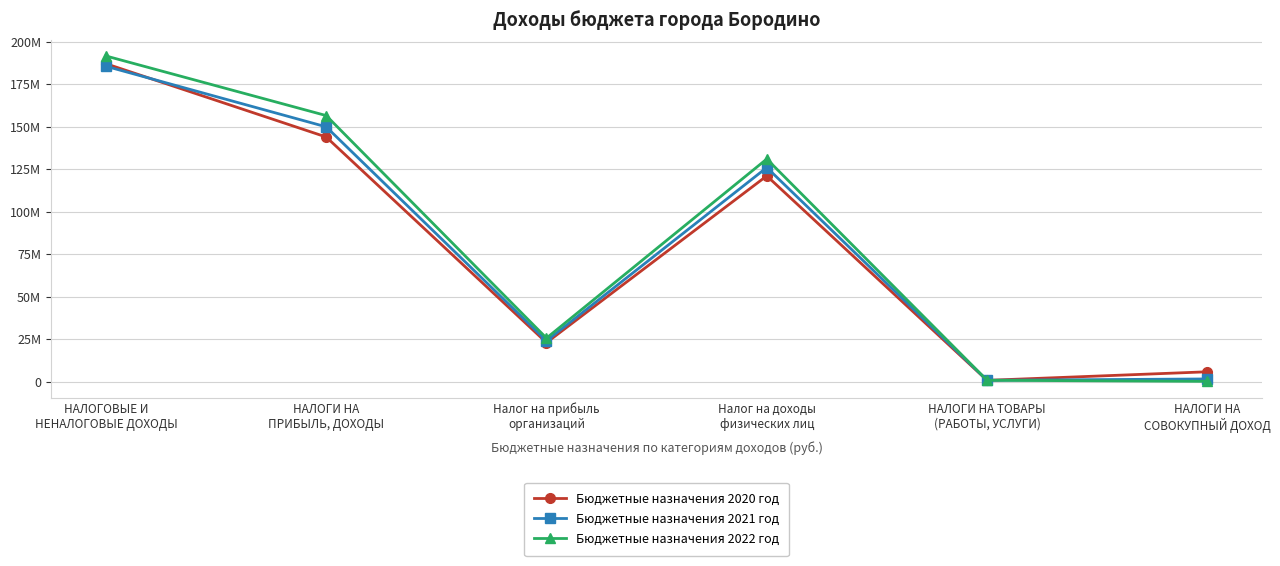

Is this an area chart (filled region under the line)?

No